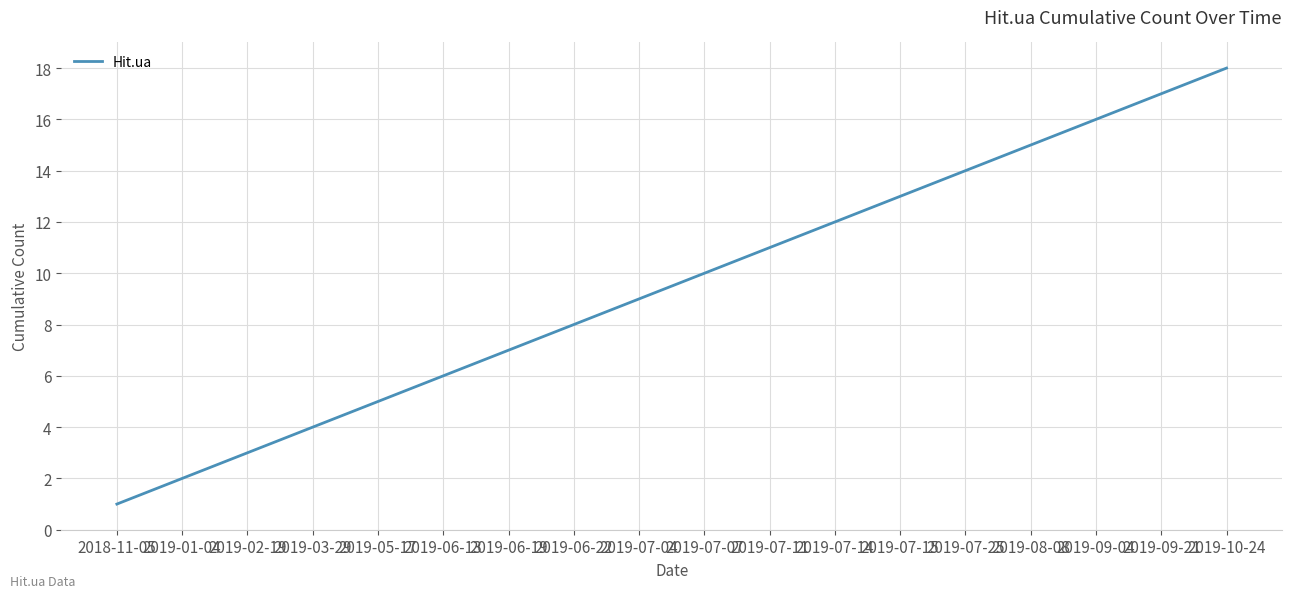

Approximately how many times larger is the value at 2019-09-04 compared to 2019-07-04?

1.8